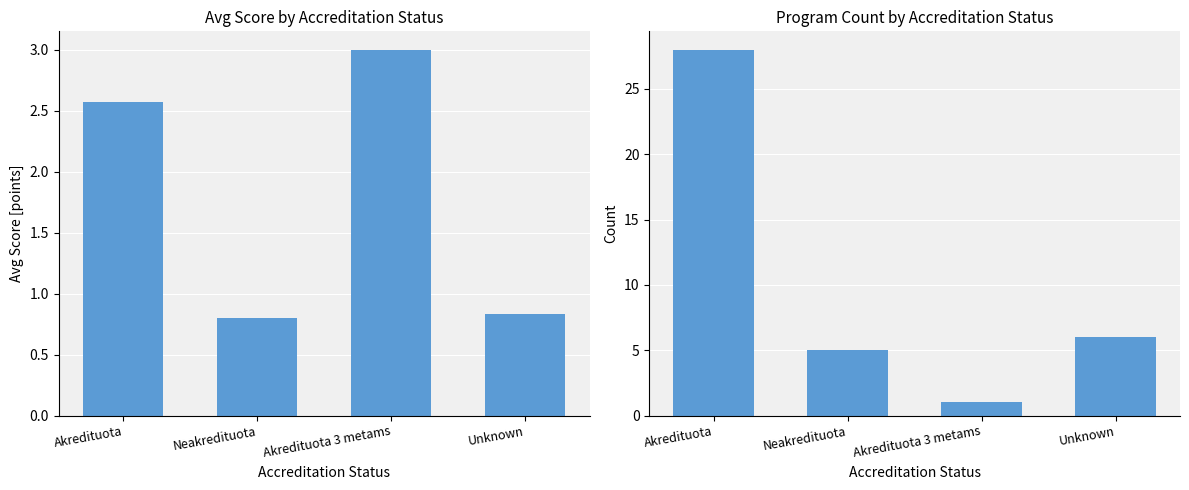

At Akredituota, list the series in order from smallest to largest.

Avg Score, Count